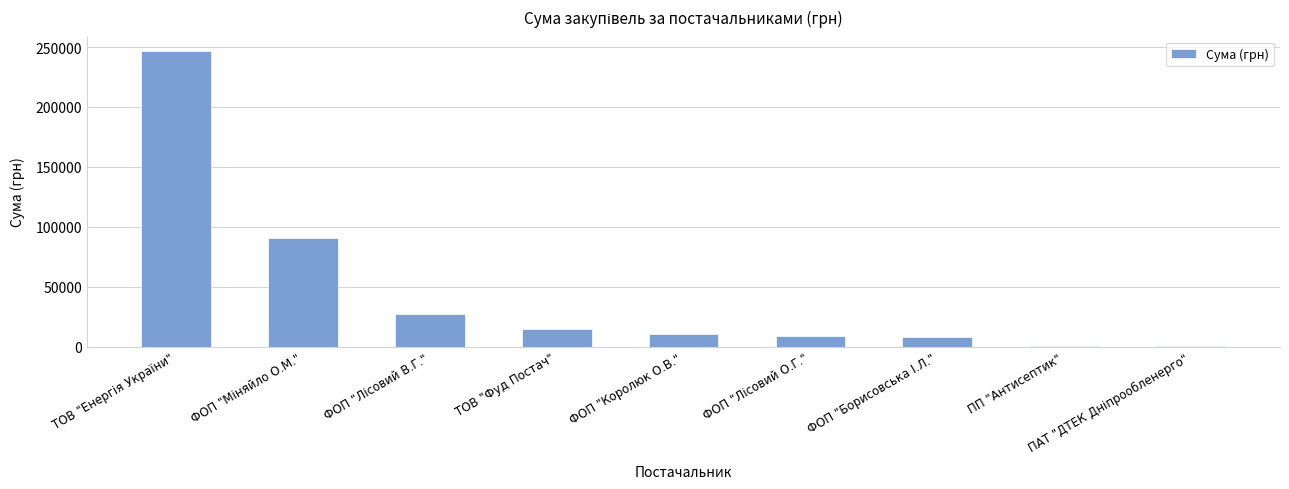

What is the greatest value displayed?

246306.8